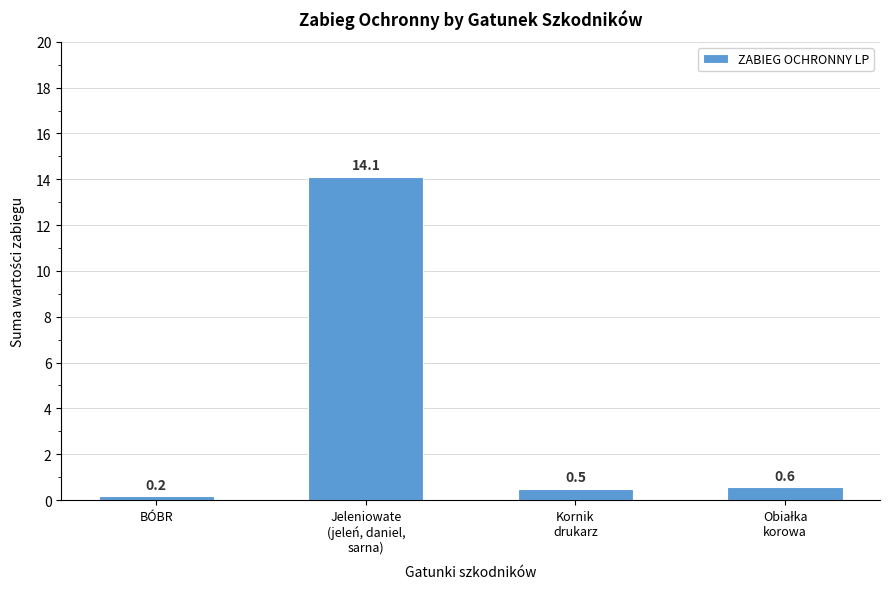

What is the label of the 4th bar from the right?

BÓBR